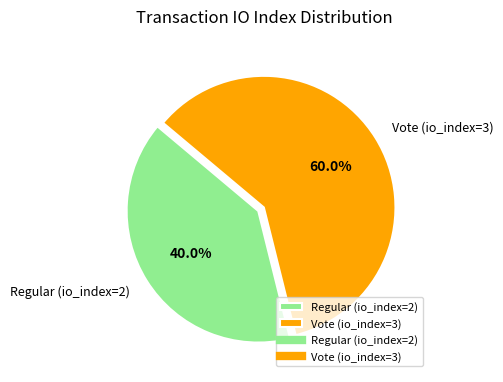

Is there any slice that represents more than half of the pie?

Yes